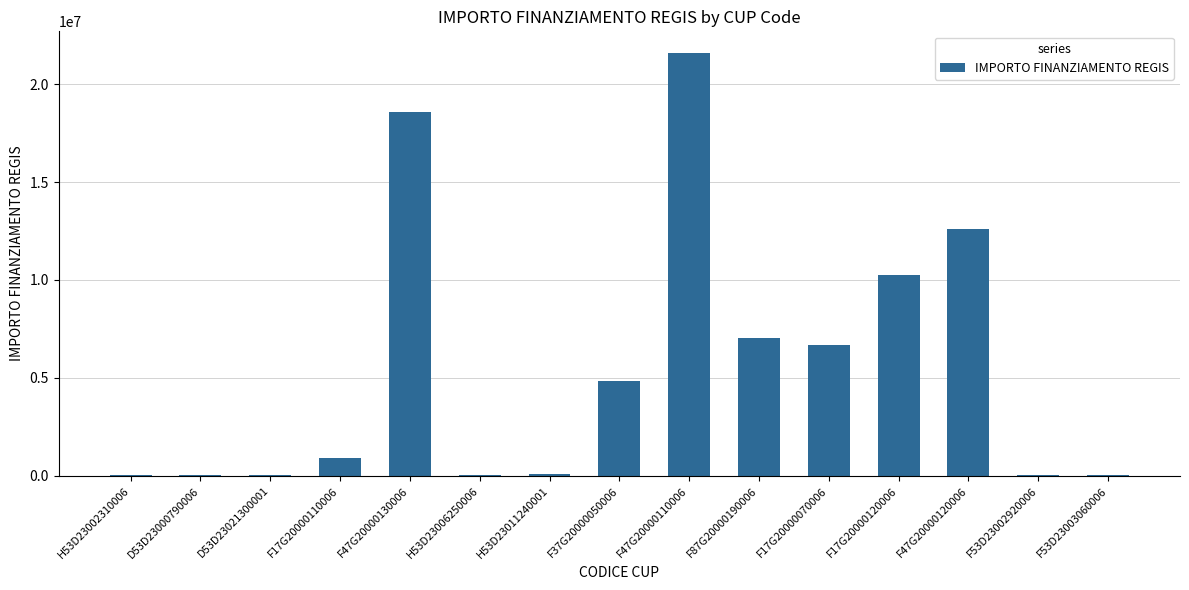

Which category has the highest value across all series?

F47G20000110006